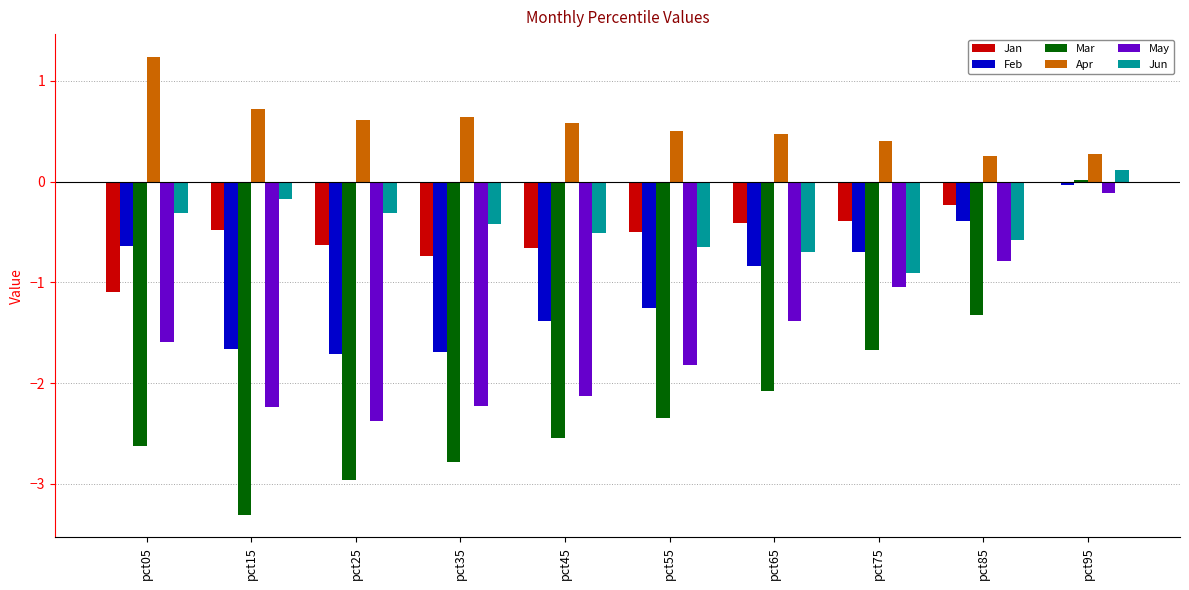

What is the sum of the Mar values at pct75 and pct85?

-3.0